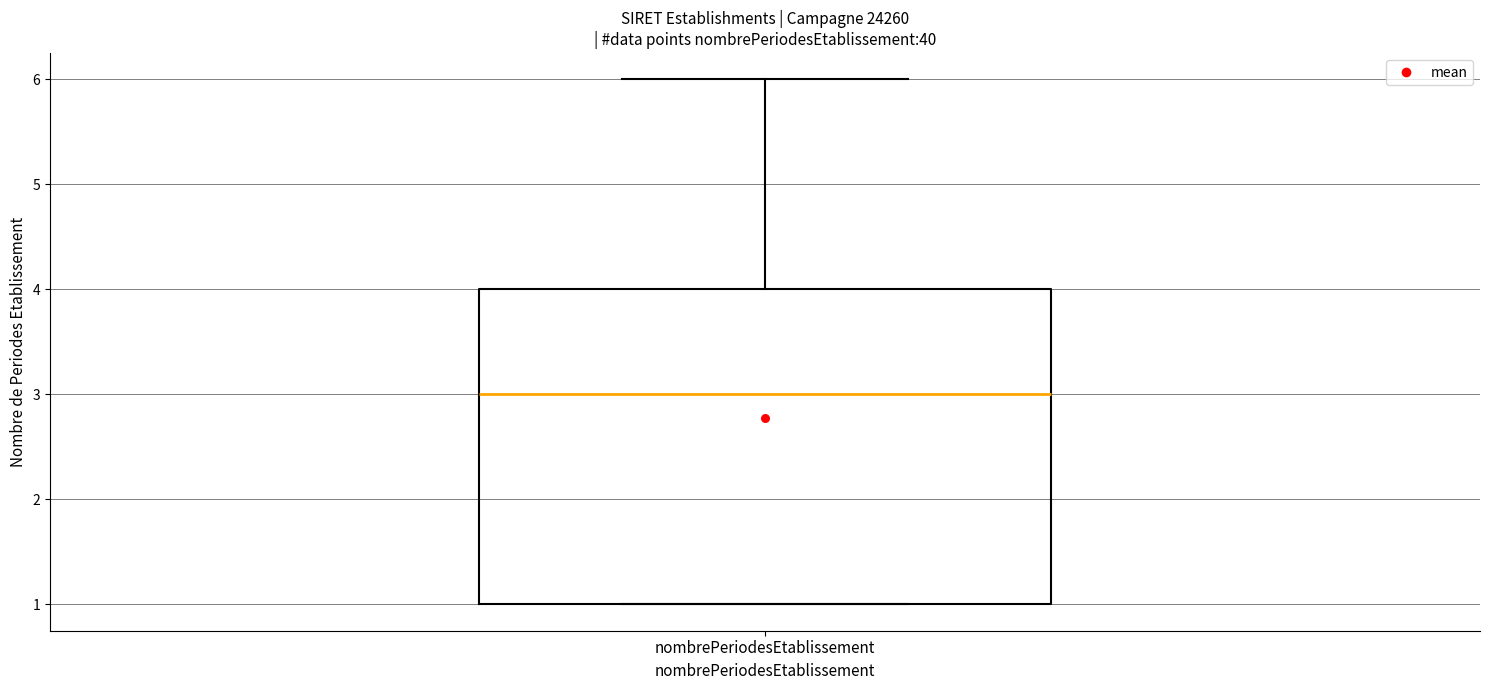

Read this box plot against the y-axis: the position of the median line, the range covered by the box, and the ends of both whiskers. The values are not printed on the chart, so give them approximately, as read against the axis.

median 3, box 1 to 4, whiskers 1 to 6